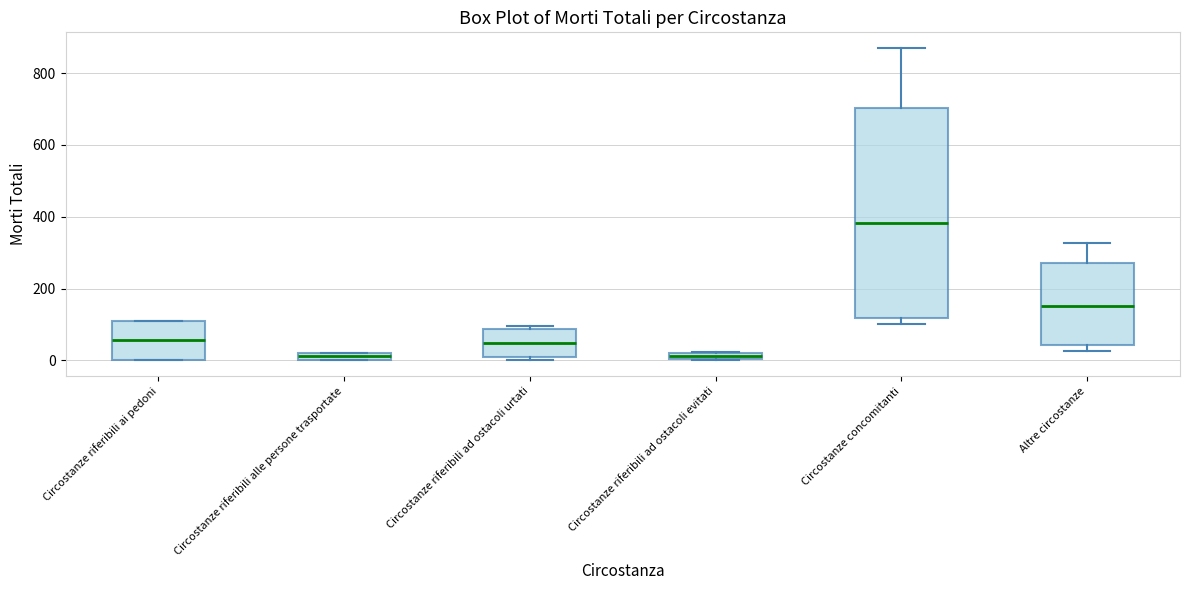

Where is the upper edge of the box for Circostanze riferibili alle persone trasportate on the y-axis? The values are not printed on the chart, so give them approximately, as read against the axis.

20